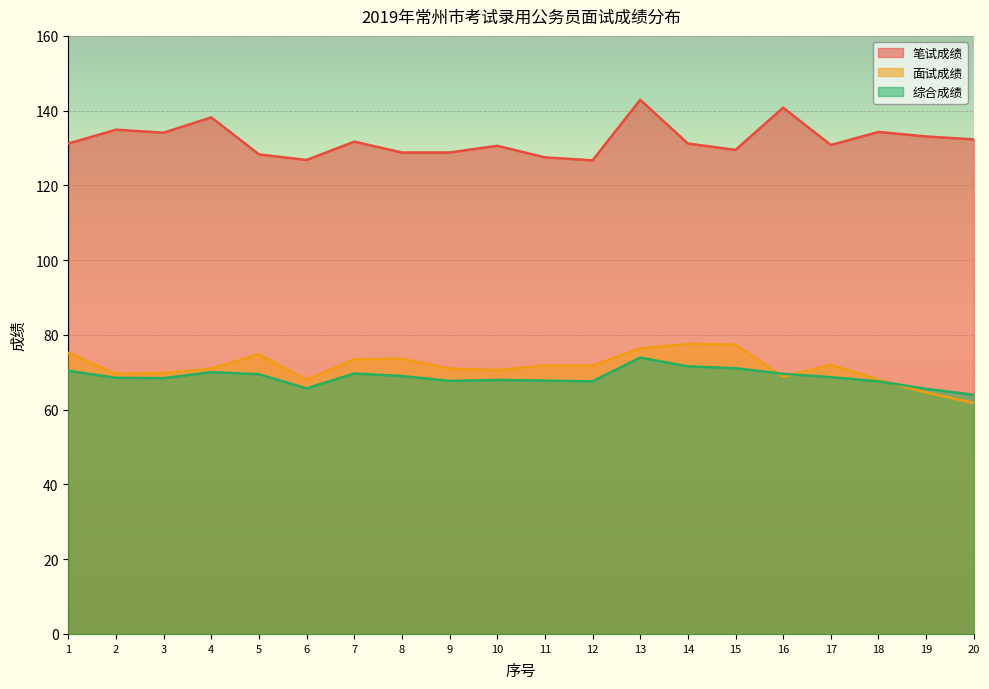

What is the difference between the second highest and minimum values in the 综合成绩 series?

7.6